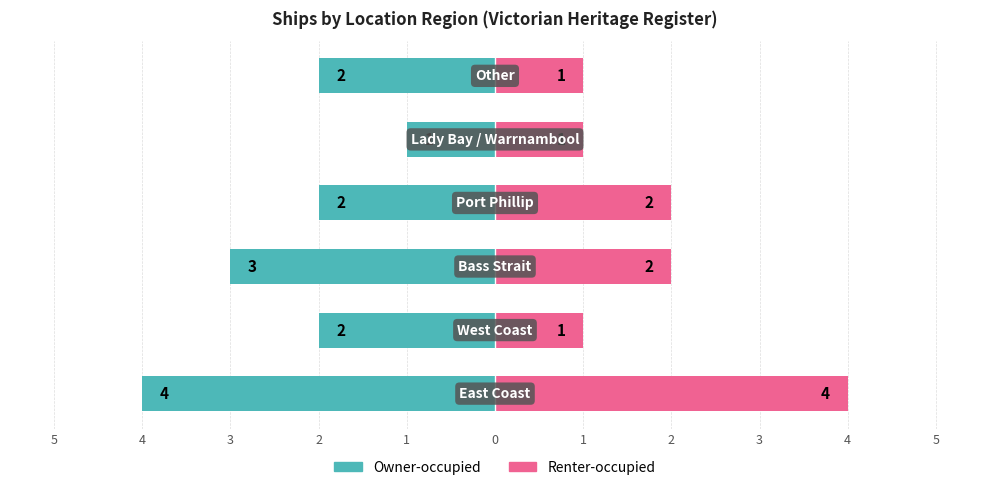

List the series in order of their peak value, highest first.

Renter-occupied, Owner-occupied